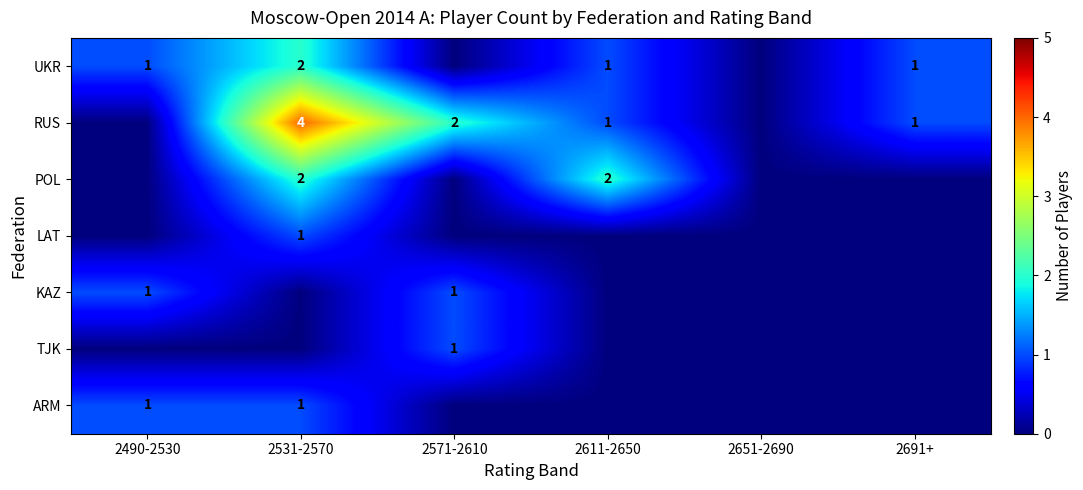

The value of UKR at 2490-2530 is 2. True or false?

False